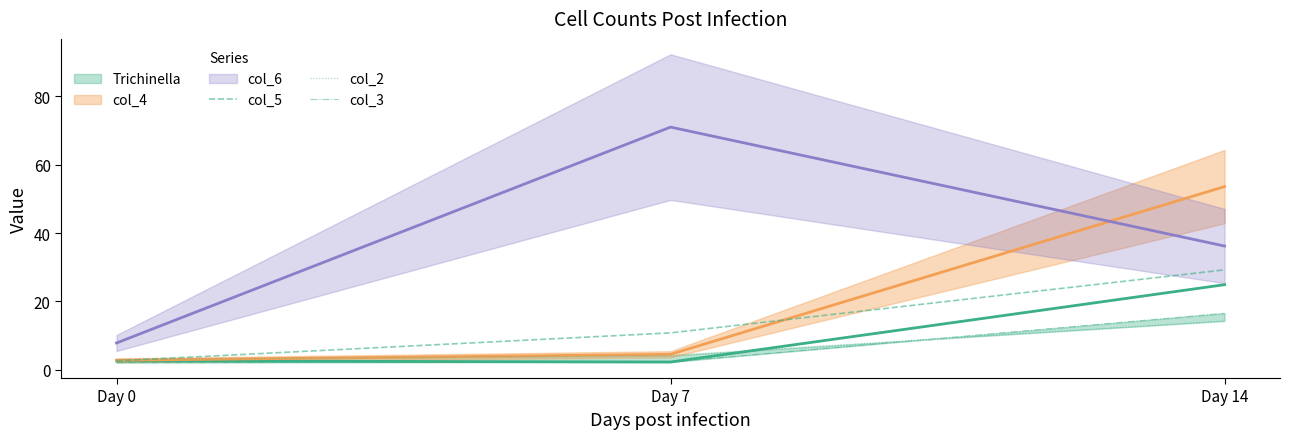

What is the highest value of the col_5 series?

29.2